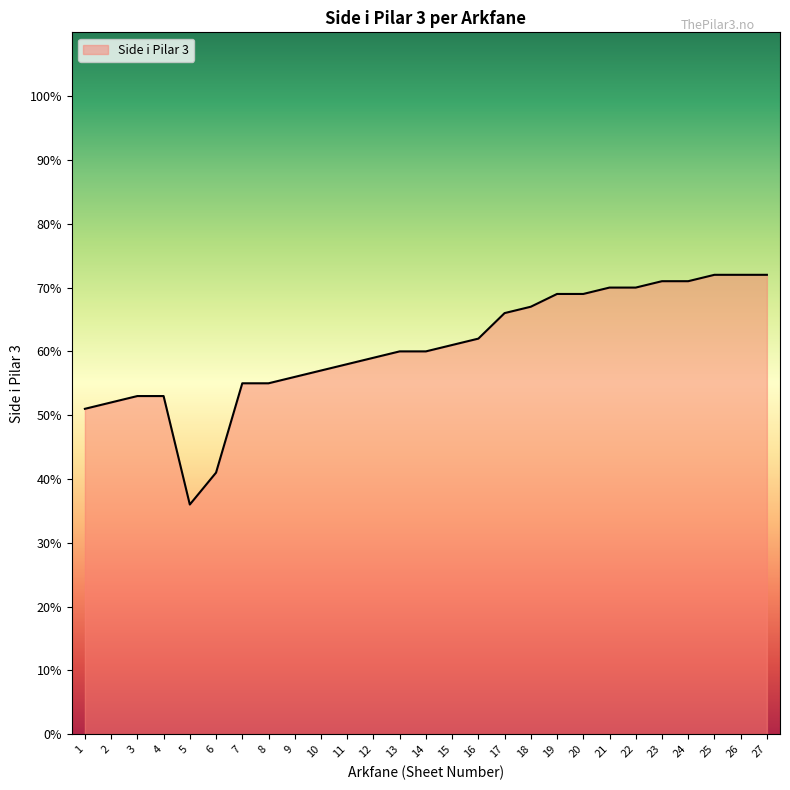

How many lines are shown in the chart?

1